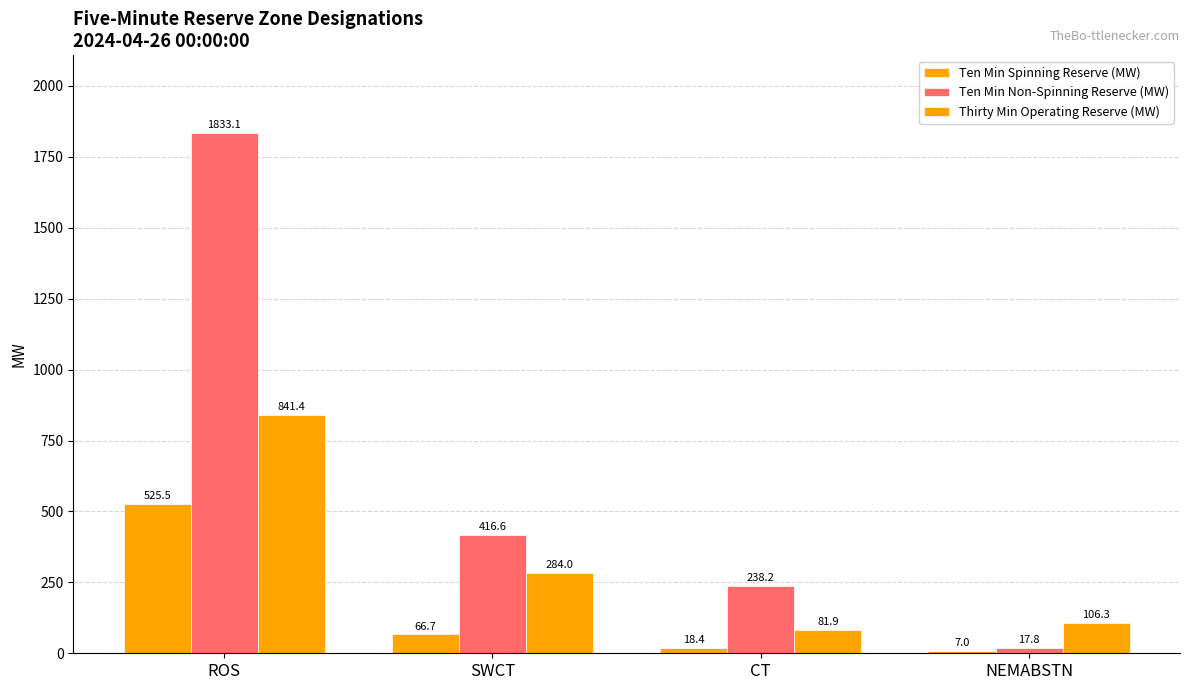

Reading left to right, extract all data points from this chart.

Ten Min Spinning Reserve (MW): 525.5	66.7	18.4	7.0
Ten Min Non-Spinning Reserve (MW): 1833.1	416.6	238.2	17.8
Thirty Min Operating Reserve (MW): 841.4	284.0	81.9	106.3